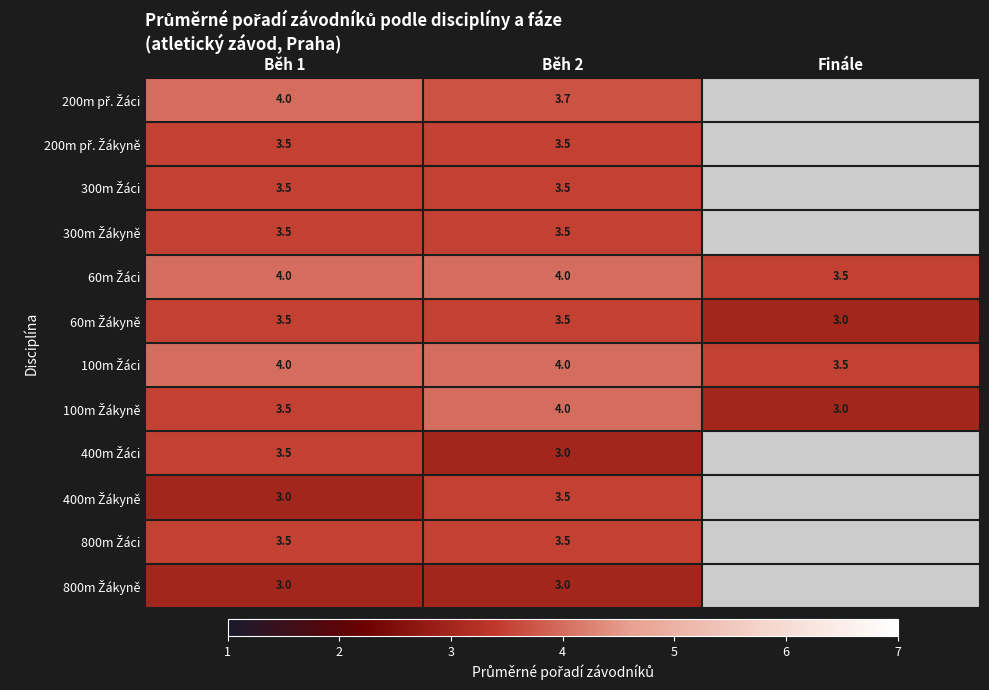

What is the spread (max minus min) of values at Běh 2?

1.0